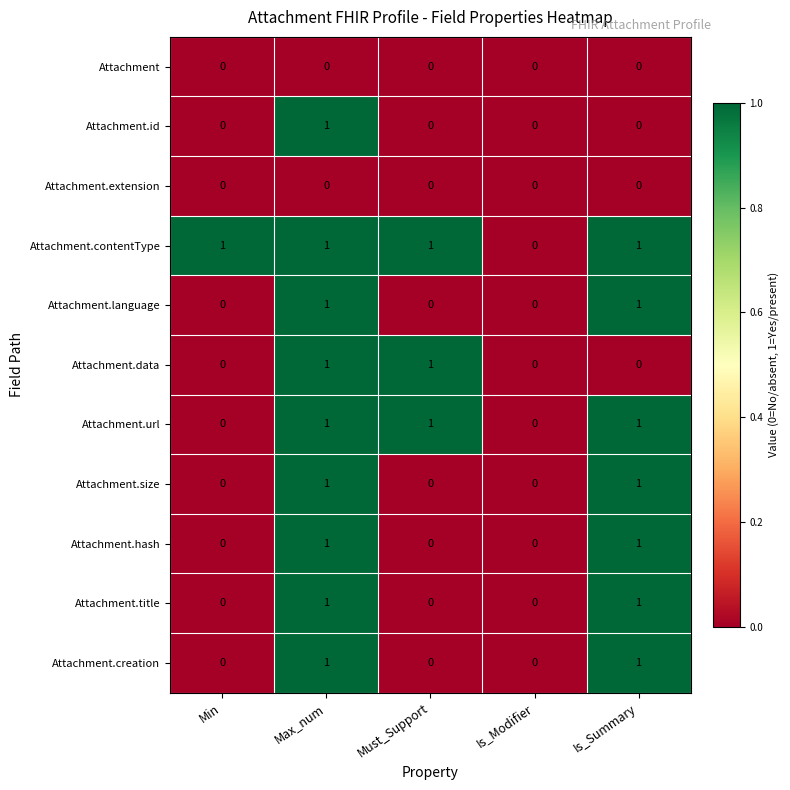

At which category is the sum across all series the highest?

Max_num